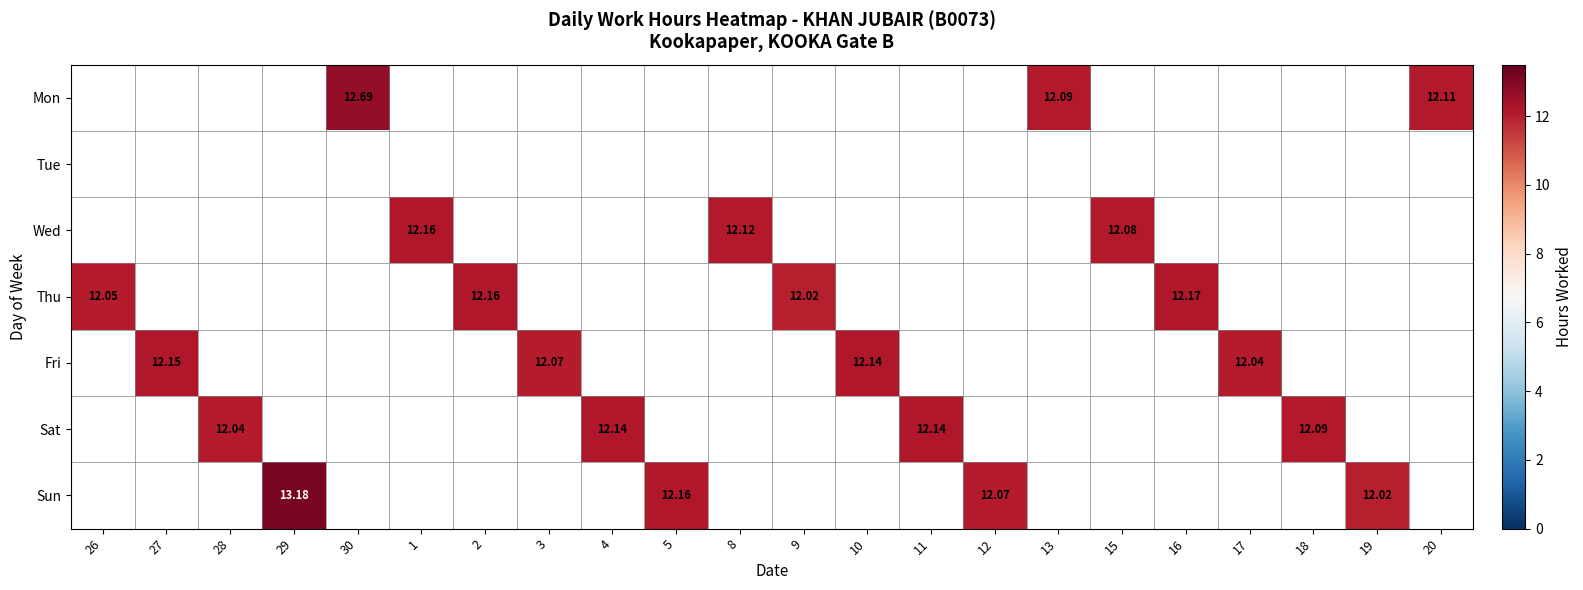

List the labels in order of Thu value, smallest first.

27, 28, 29, 30, 1, 3, 4, 5, 8, 10, 11, 12, 13, 15, 17, 18, 19, 20, 9, 26, 2, 16